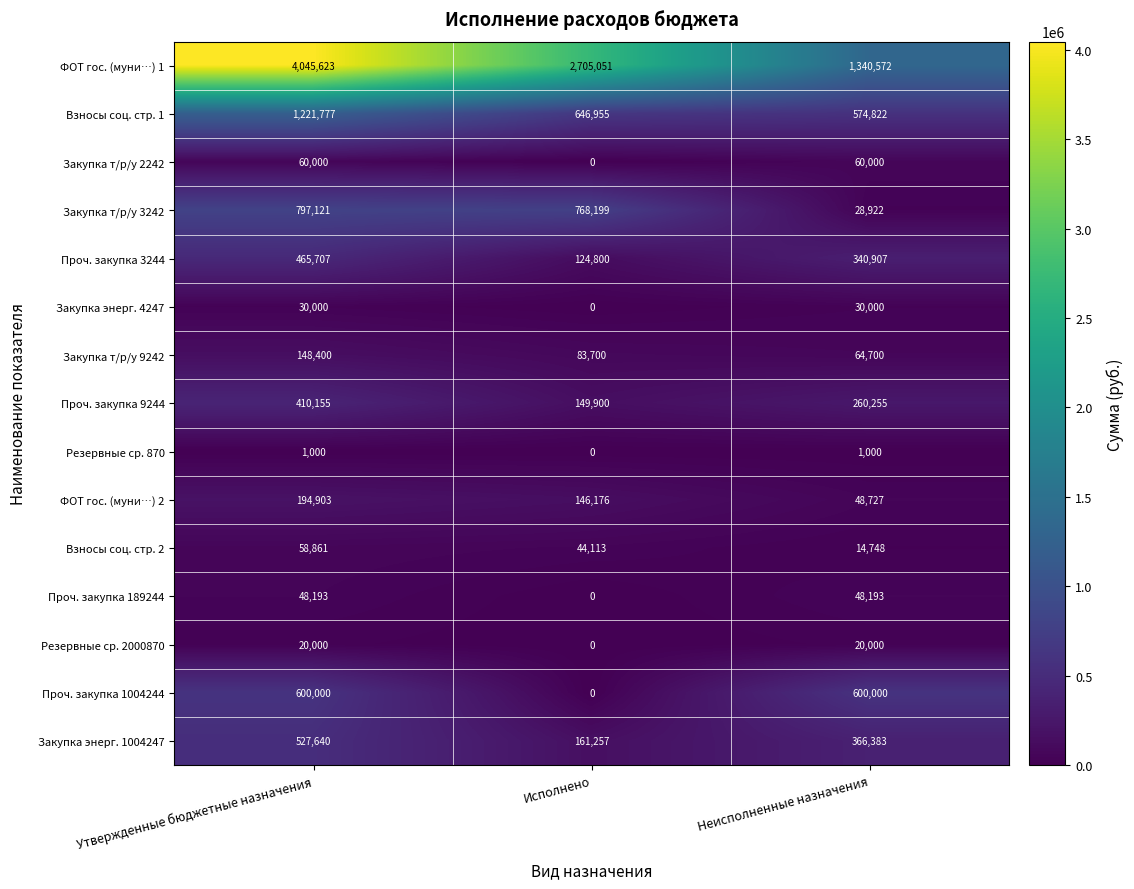

How many values in the Резервные ср. 870 series are below 1000?

1